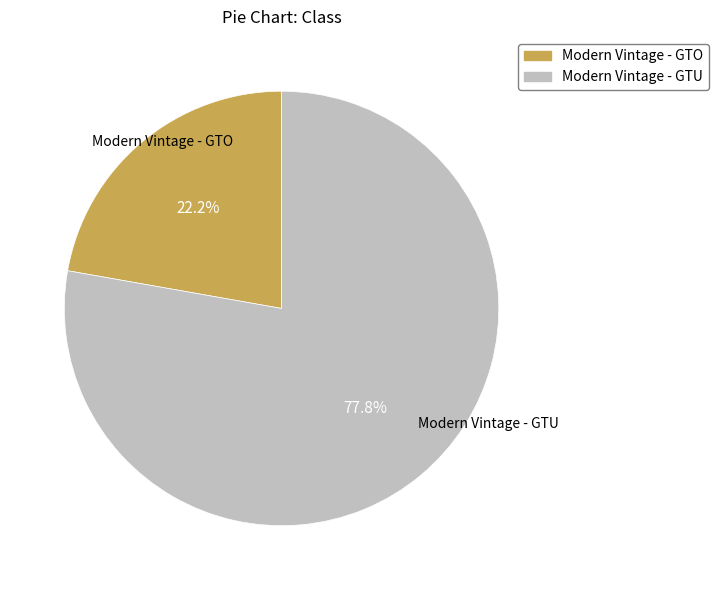

To the nearest percent, what is the average slice percentage?

50%